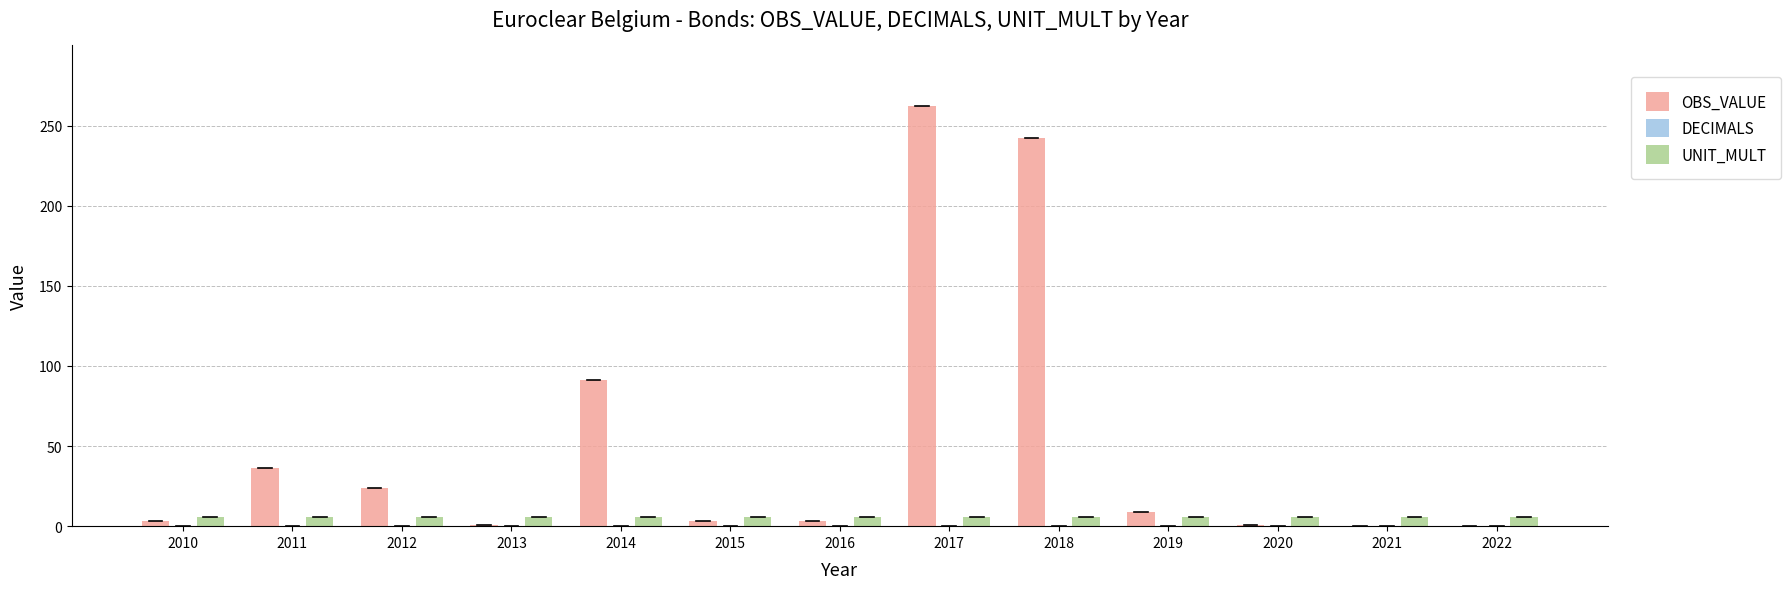

Which series has the widest spread of values?

OBS_VALUE